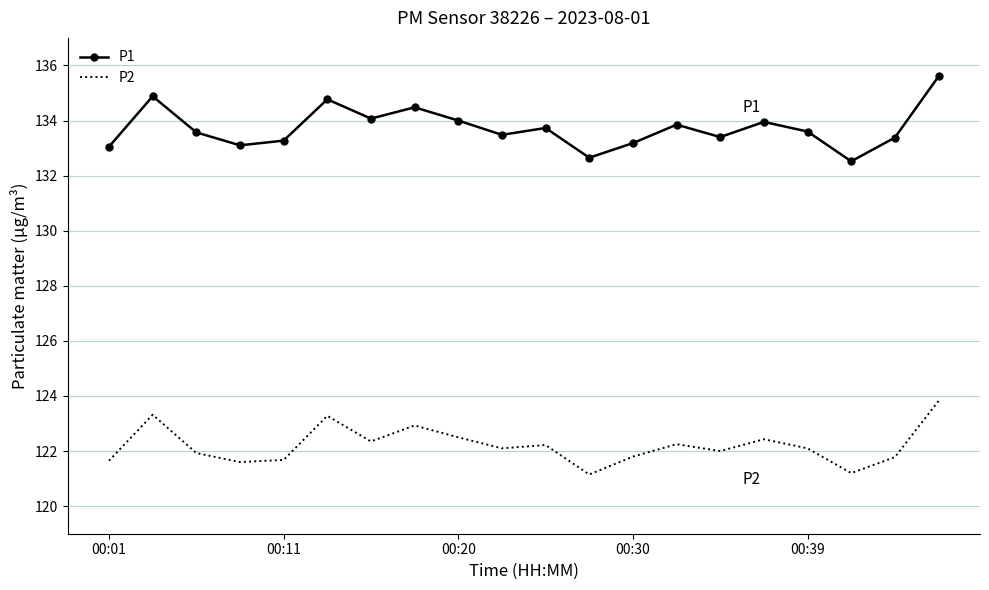

True or false: P1 and P2 intersect in this chart.

False